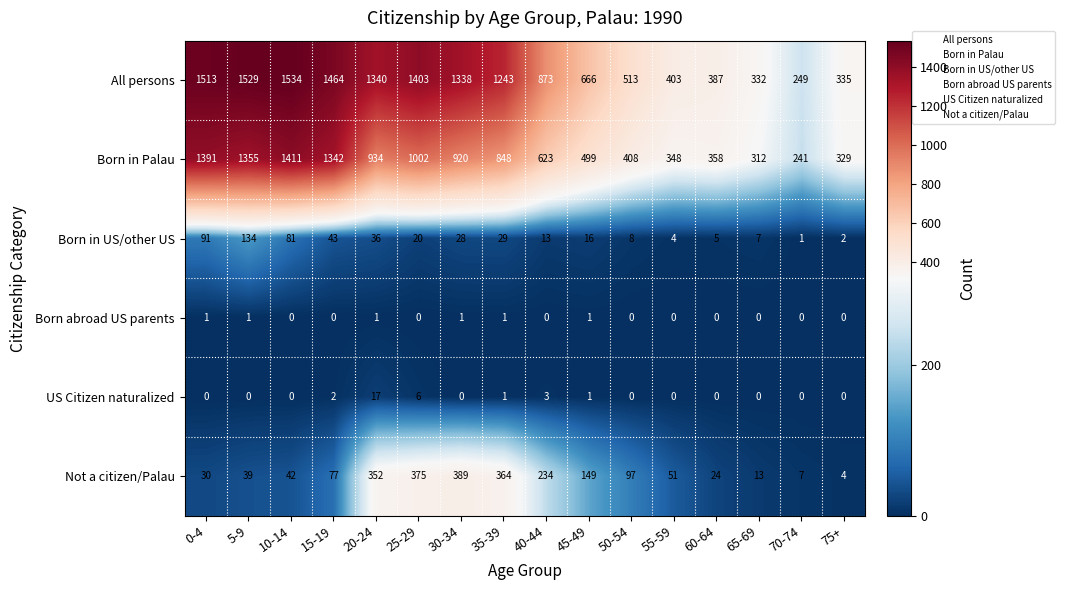

At how many categories does at least one series exceed 951?

8